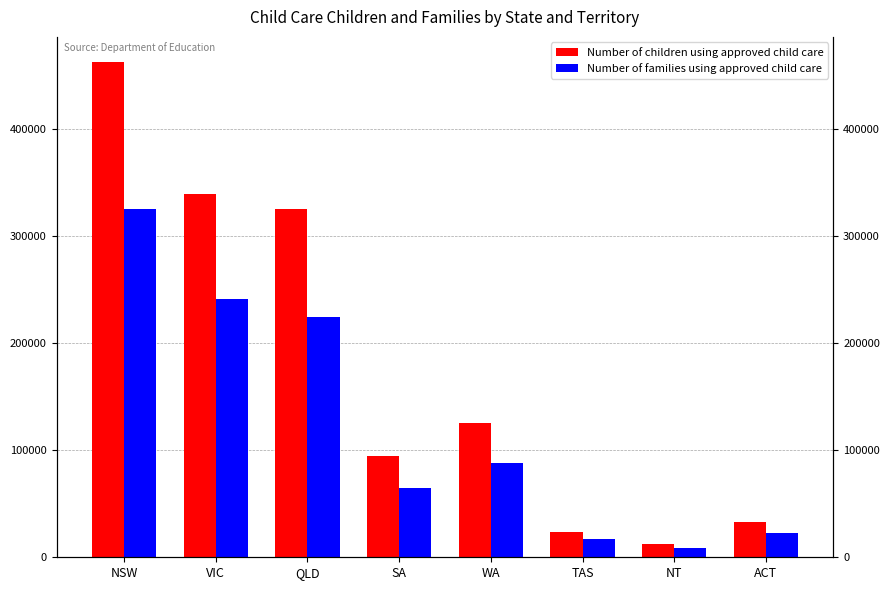

What is the difference between the Number of children using approved child care values at WA and TAS?

100990